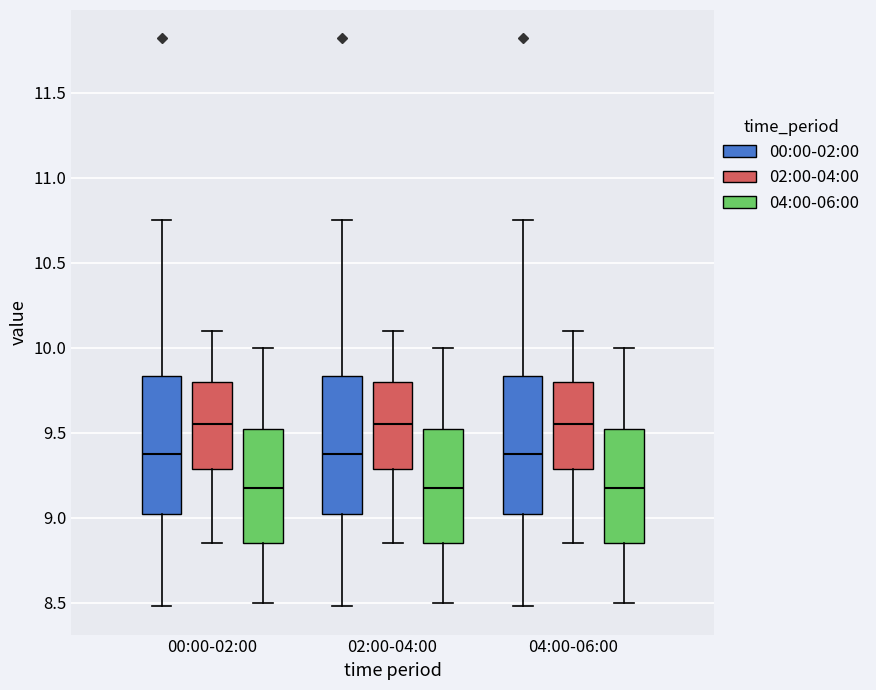

Reading left to right, transcribe this box plot: for each box, give where its median line is, the range the box spans, and where its two whiskers end, as read against the y-axis. The values are not printed on the chart, so give them approximately, as read against the axis.

00:00-02:00 (00:00-02:00): median 9.40, box 9.00 to 9.85, whiskers 8.50 to 10.75
00:00-02:00 (02:00-04:00): median 9.55, box 9.30 to 9.80, whiskers 8.85 to 10.10
00:00-02:00 (04:00-06:00): median 9.20, box 8.85 to 9.55, whiskers 8.50 to 10.00
02:00-04:00 (00:00-02:00): median 9.40, box 9.00 to 9.85, whiskers 8.50 to 10.75
02:00-04:00 (02:00-04:00): median 9.55, box 9.30 to 9.80, whiskers 8.85 to 10.10
02:00-04:00 (04:00-06:00): median 9.20, box 8.85 to 9.55, whiskers 8.50 to 10.00
04:00-06:00 (00:00-02:00): median 9.40, box 9.00 to 9.85, whiskers 8.50 to 10.75
04:00-06:00 (02:00-04:00): median 9.55, box 9.30 to 9.80, whiskers 8.85 to 10.10
04:00-06:00 (04:00-06:00): median 9.20, box 8.85 to 9.55, whiskers 8.50 to 10.00